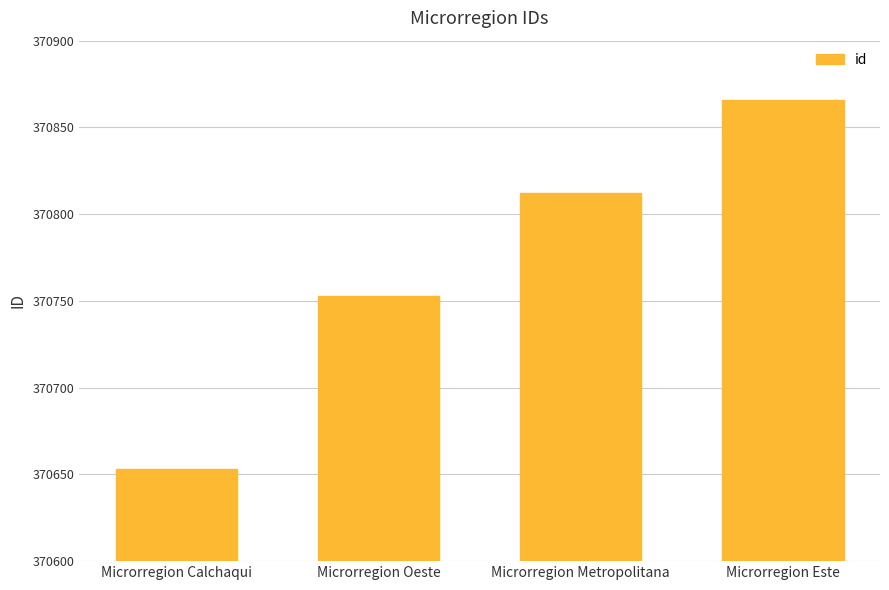

Between Microrregion Oeste and Microrregion Este, which is larger?

Microrregion Este